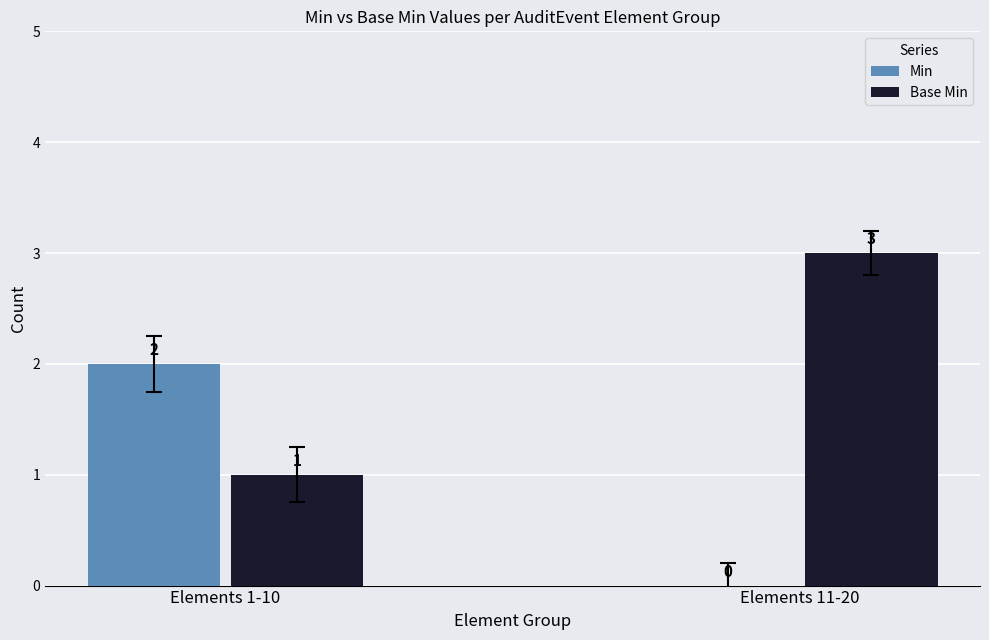

Is it true that Min equals 0 at Elements 11-20?

True